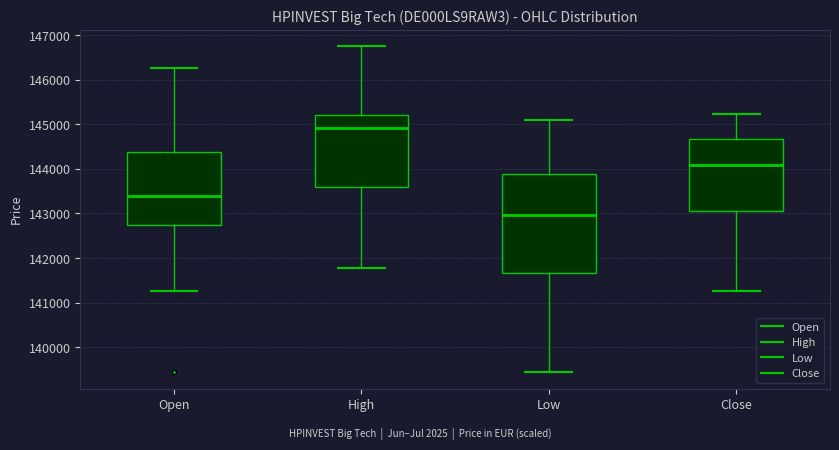

Where is the upper edge of the box for High on the y-axis? The values are not printed on the chart, so give them approximately, as read against the axis.

145200